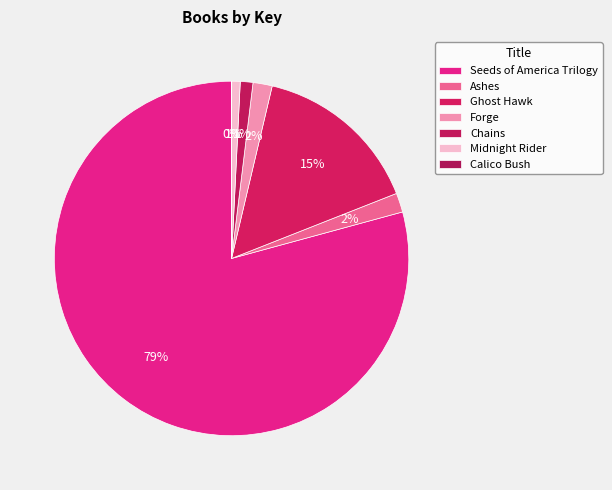

To the nearest percent, what is the average slice percentage?

14%